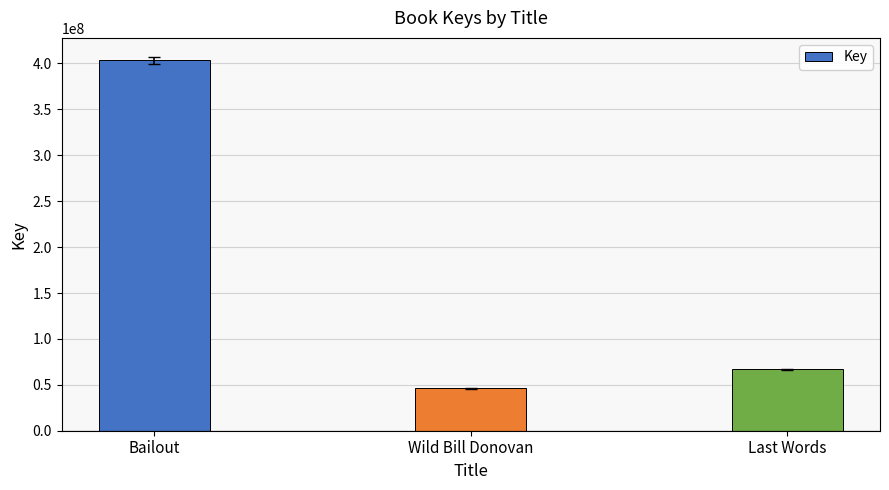

What is the ratio of the value at Bailout to the value at Wild Bill Donovan?

8.8